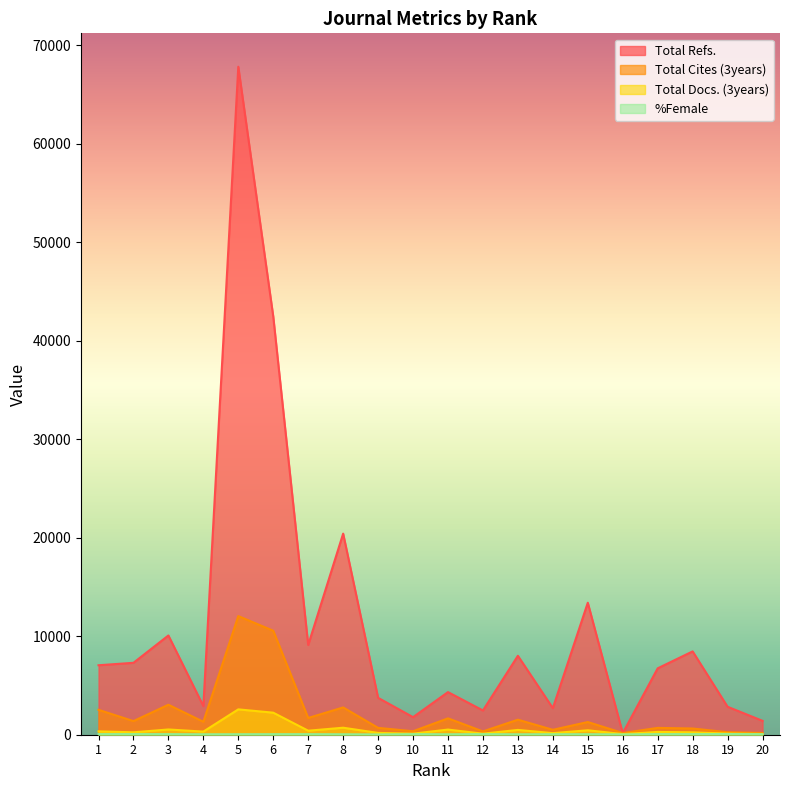

What is the difference between the maximum and minimum values in the Total Cites (3years) series?

11871